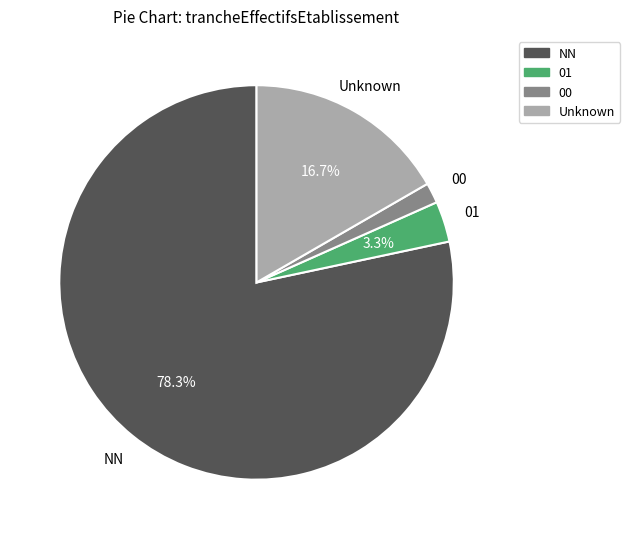

Is there a majority slice in this chart?

Yes